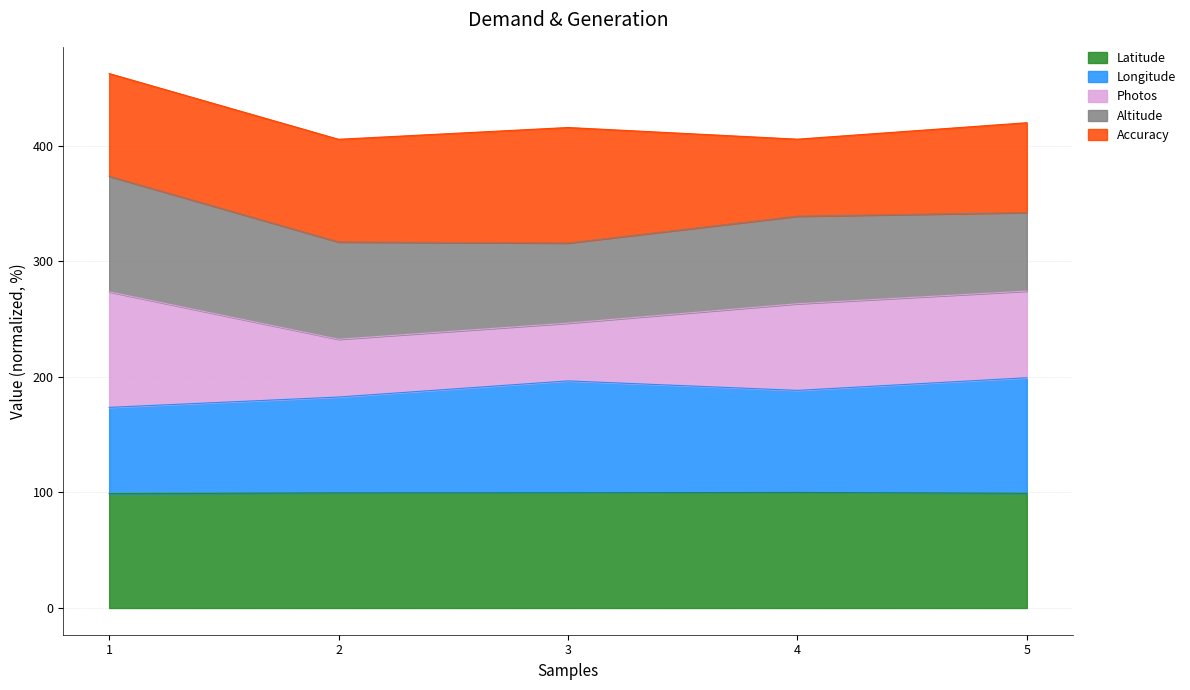

What is the maximum value for Latitude?

100.0